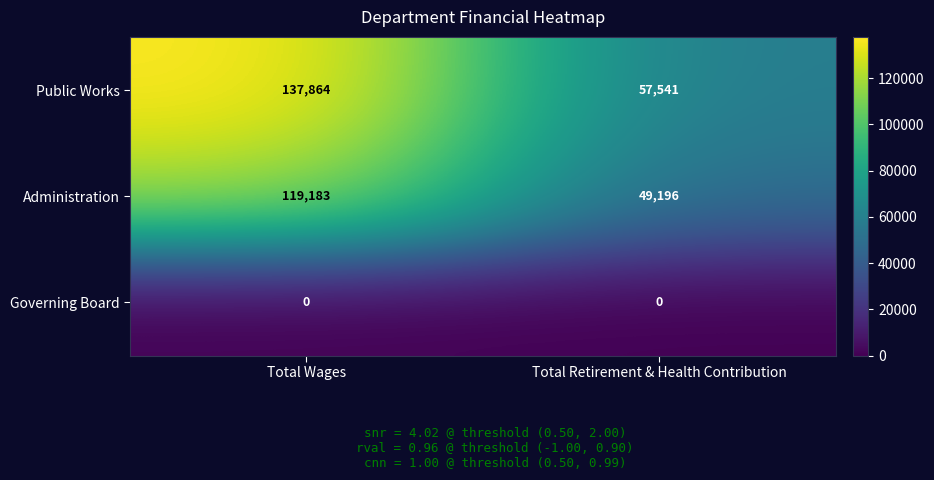

Rank the series by their maximum value, from highest to lowest.

Public Works, Administration, Governing Board